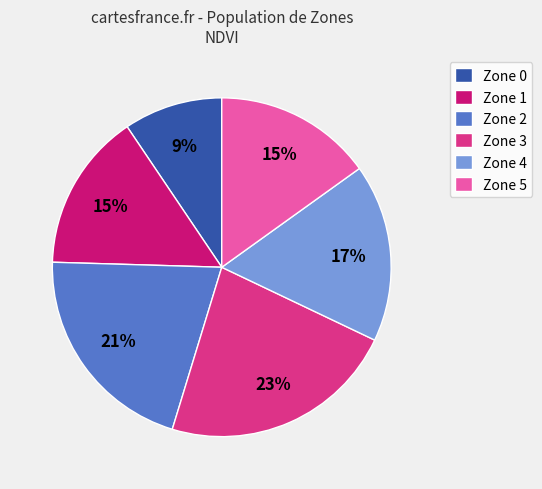

To the nearest percent, what portion does Zone 5 represent?

15%